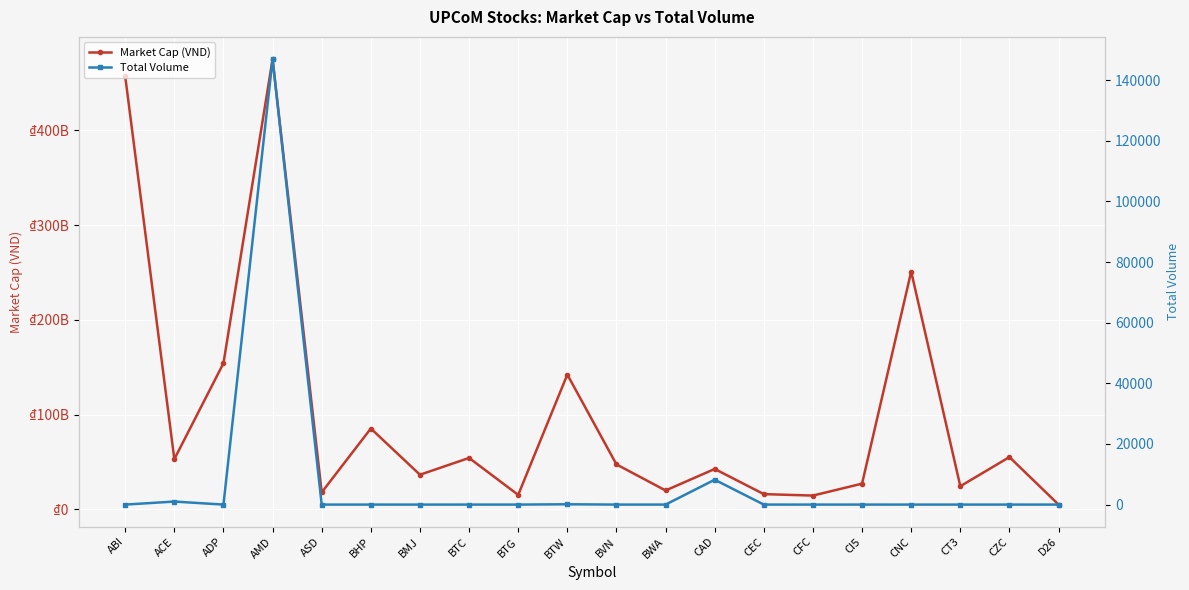

Which series has the largest range (max minus min)?

Market Cap (VND)